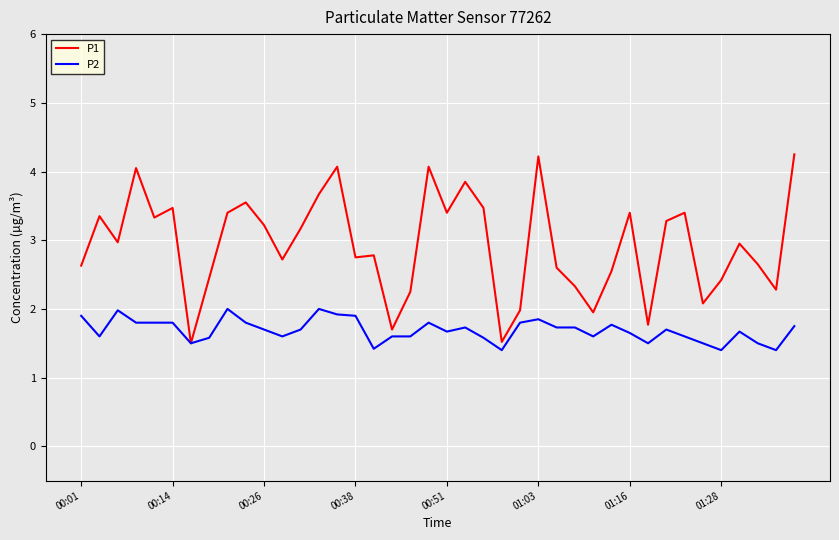

True or false: P2 has more than 0 points higher than both neighbors.

True